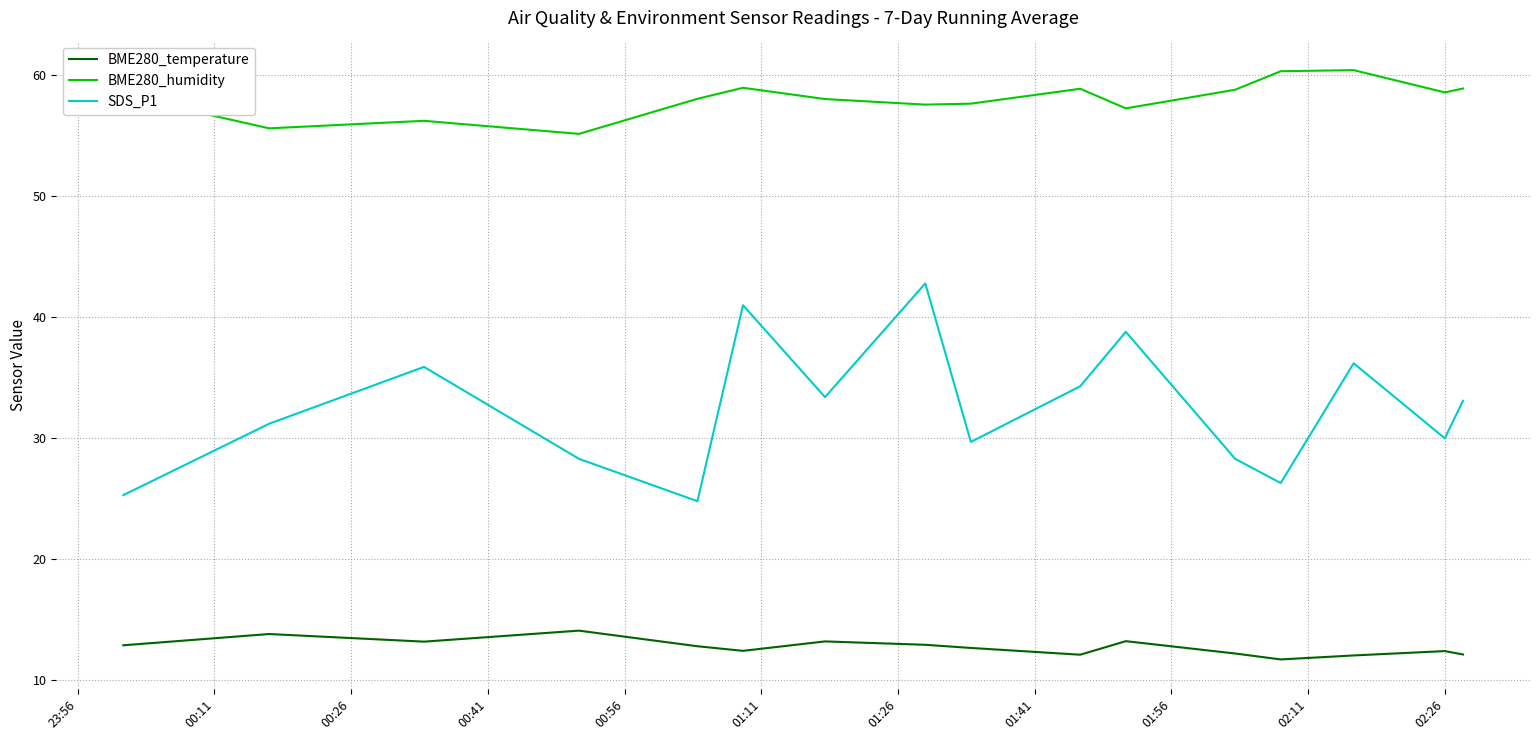

True or false: BME280_temperature and BME280_humidity intersect in this chart.

False